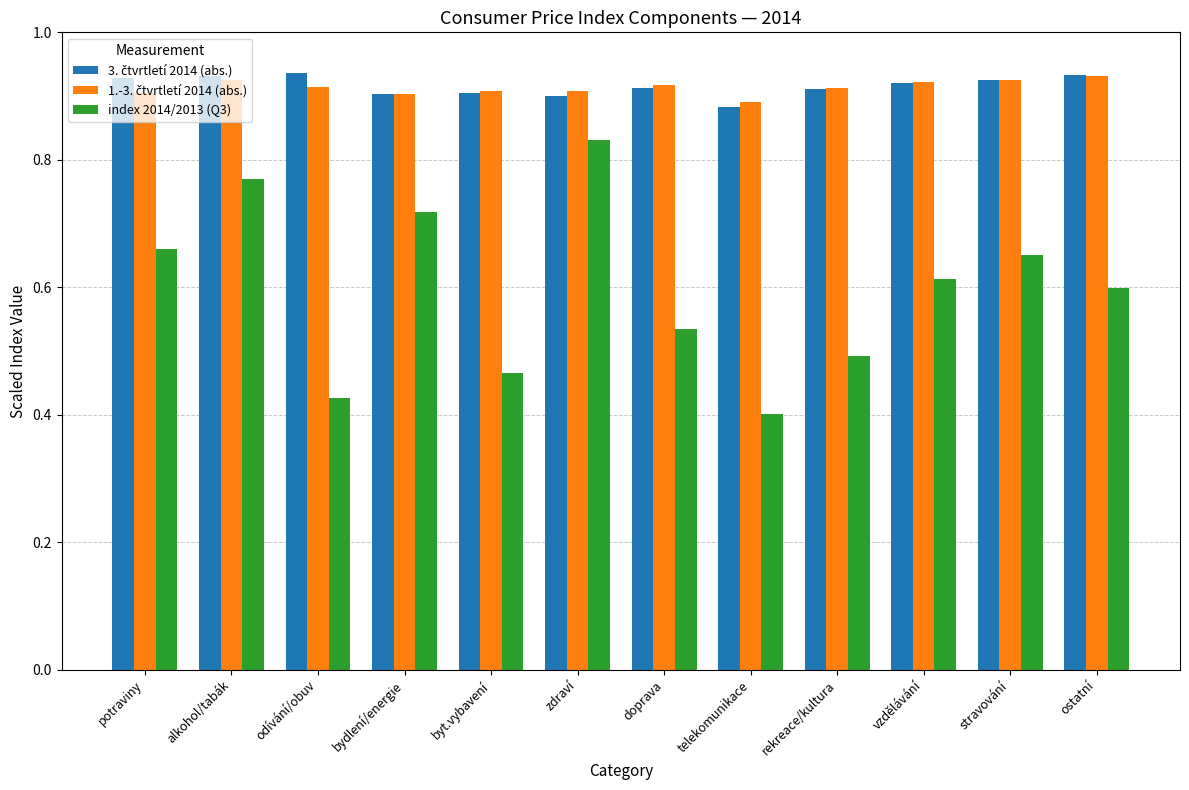

What is the total value across all series at rekreace/kultura?

2.3